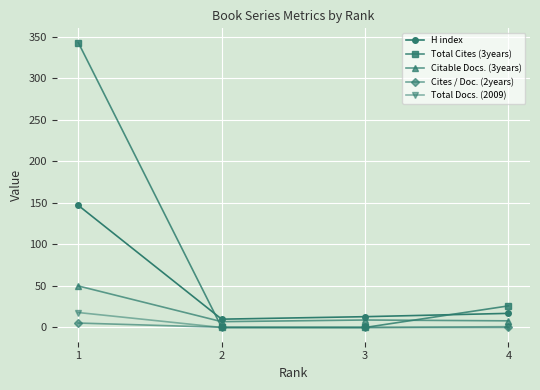

True or false: Total Docs. (2009) and H index cross at least once.

False